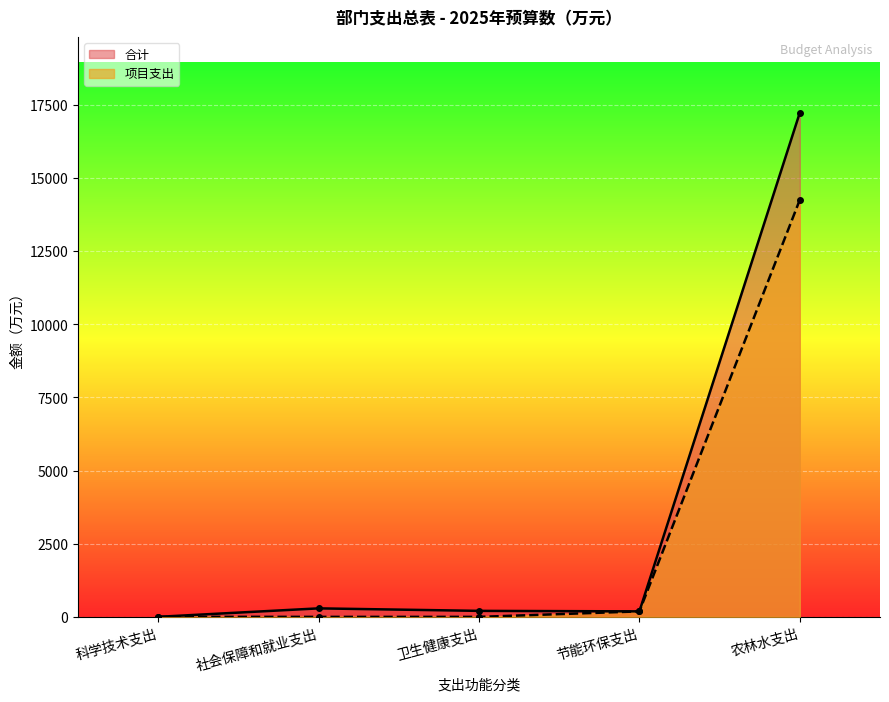

How many lines are shown in the chart?

2